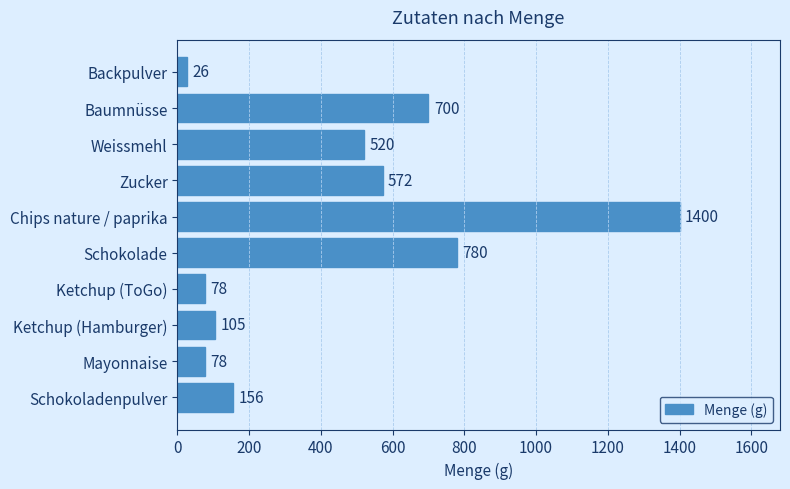

How many data points does each series have?

10